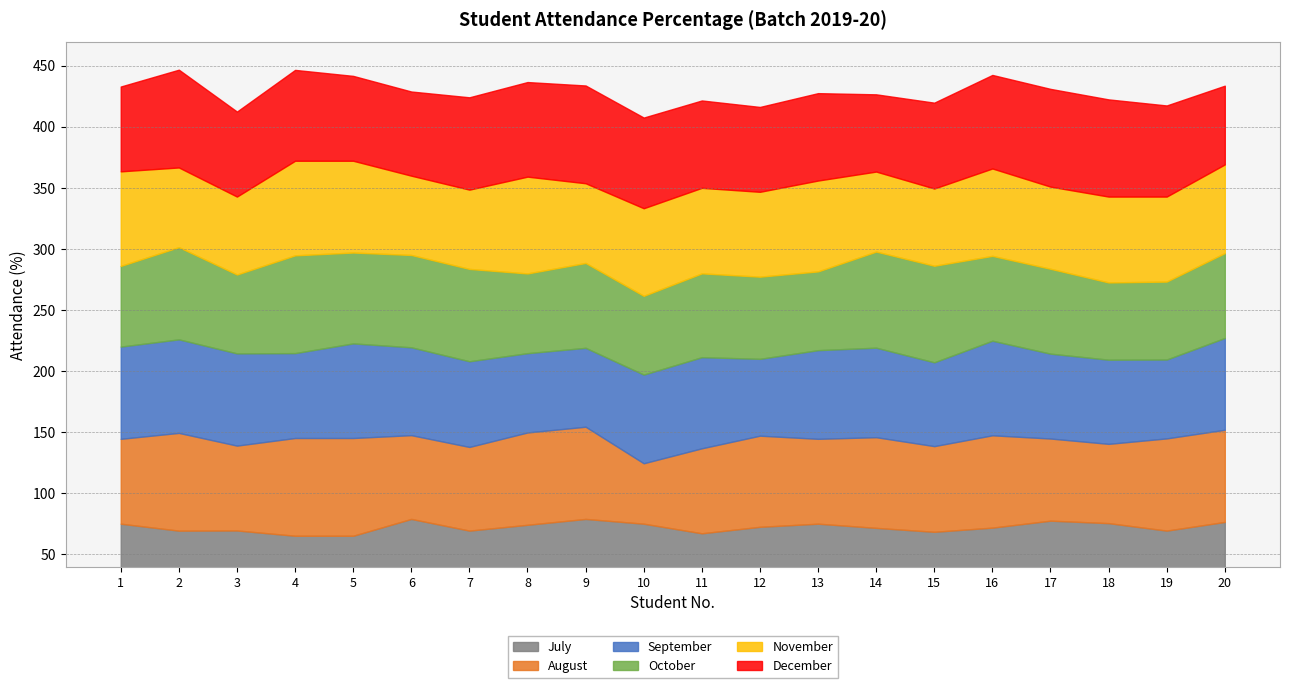

Which series ends up on top after the final intersection of August and September?

August